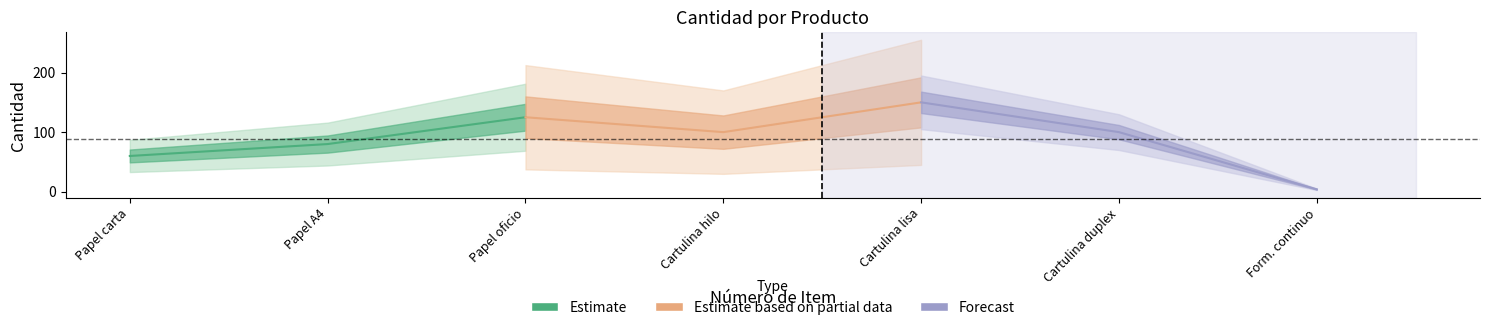

Where does the Estimate based on partial data series first go above 125?

Cartulina lisa